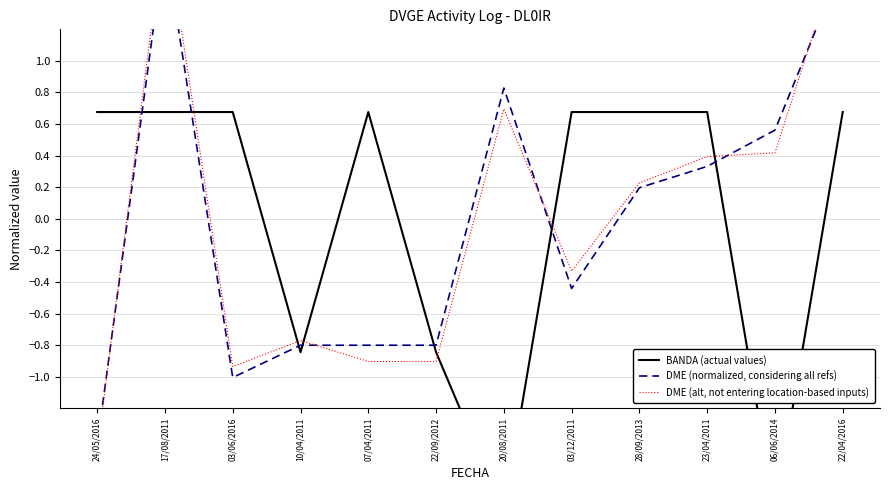

Reading right to left, list all the values displayed in this chart.

BANDA (actual values): 22/04/2016=0.7	06/06/2014=-1.9	23/04/2011=0.7	28/09/2013=0.7	03/12/2011=0.7	20/08/2011=-1.9	22/09/2012=-0.8	07/04/2011=0.7	10/04/2011=-0.8	03/06/2016=0.7	17/08/2011=0.7	24/05/2016=0.7
DME (normalized, considering all refs): 22/04/2016=1.6	06/06/2014=0.6	23/04/2011=0.3	28/09/2013=0.2	03/12/2011=-0.4	20/08/2011=0.8	22/09/2012=-0.8	07/04/2011=-0.8	10/04/2011=-0.8	03/06/2016=-1.0	17/08/2011=1.8	24/05/2016=-1.4
DME (alt, not entering location-based inputs): 22/04/2016=1.8	06/06/2014=0.4	23/04/2011=0.4	28/09/2013=0.2	03/12/2011=-0.3	20/08/2011=0.7	22/09/2012=-0.9	07/04/2011=-0.9	10/04/2011=-0.8	03/06/2016=-0.9	17/08/2011=1.9	24/05/2016=-1.5